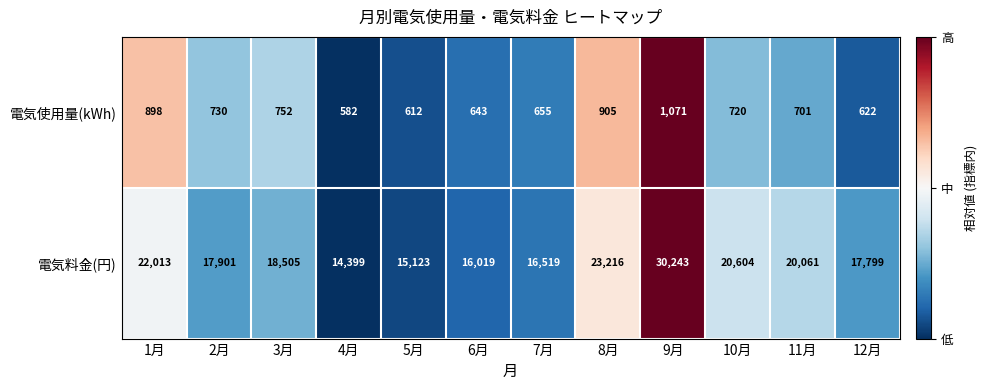

How many series are shown in this chart?

2